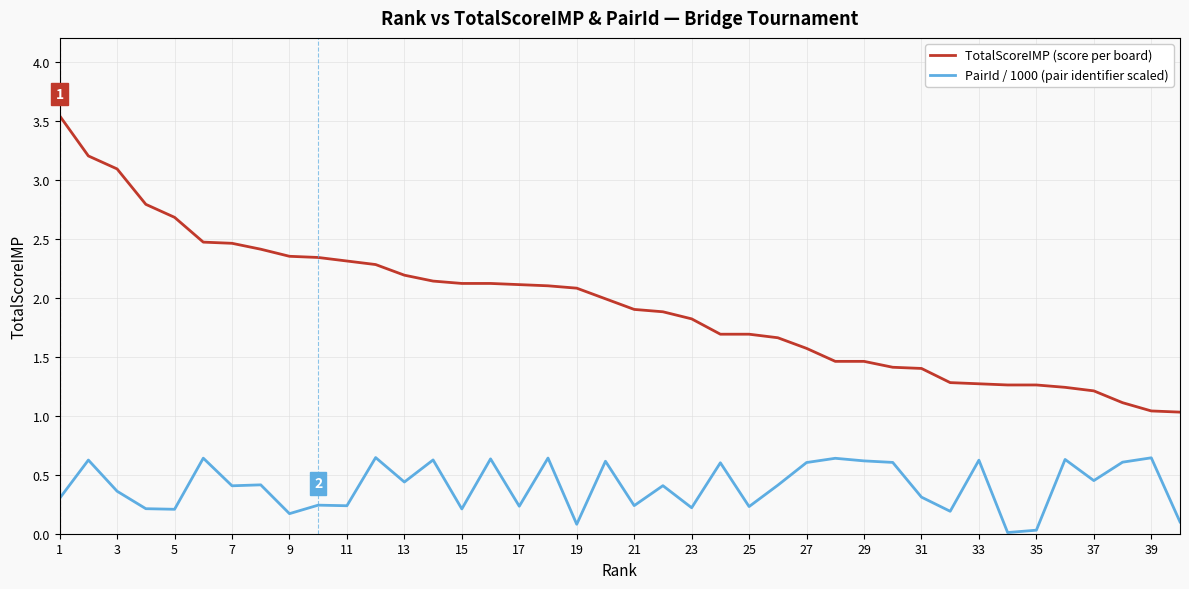

What is the difference between the maximum and minimum values in the TotalScoreIMP (score per board) series?

2.5